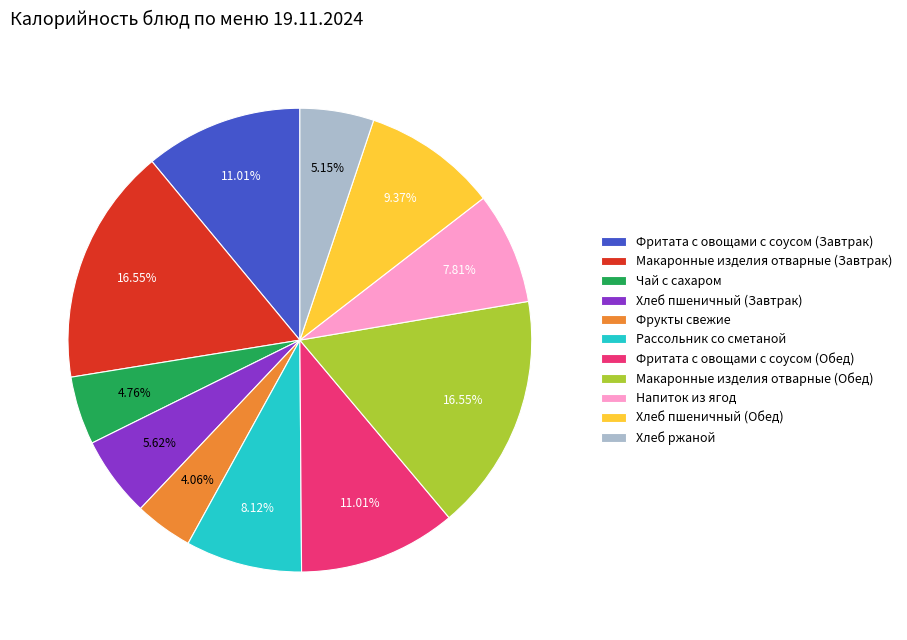

The Напиток из ягод slice represents 8% of the pie. True or false?

True